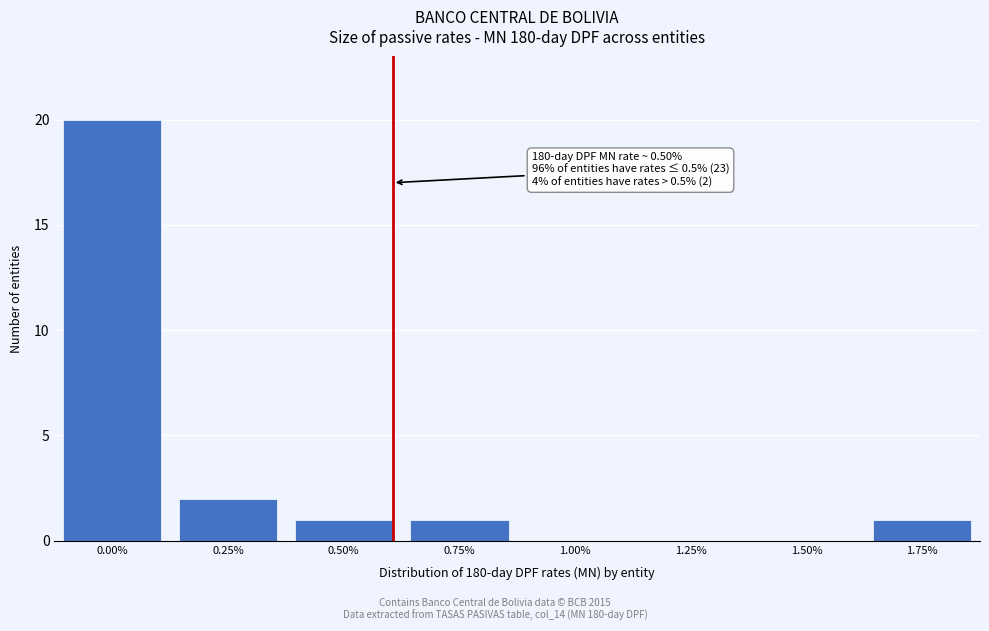

Reading right to left, what are all the values shown in this chart?

1.75%=1	1.50%=0	1.25%=0	1.00%=0	0.75%=1	0.50%=1	0.25%=2	0.00%=20